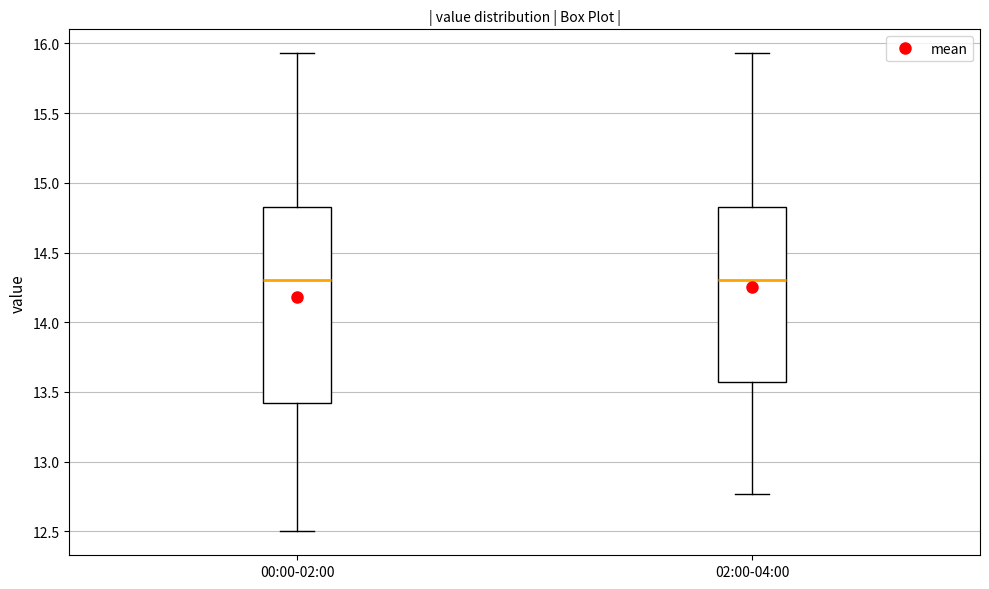

Where is the lower edge of the box for 00:00-02:00 on the y-axis? The values are not printed on the chart, so give them approximately, as read against the axis.

13.40